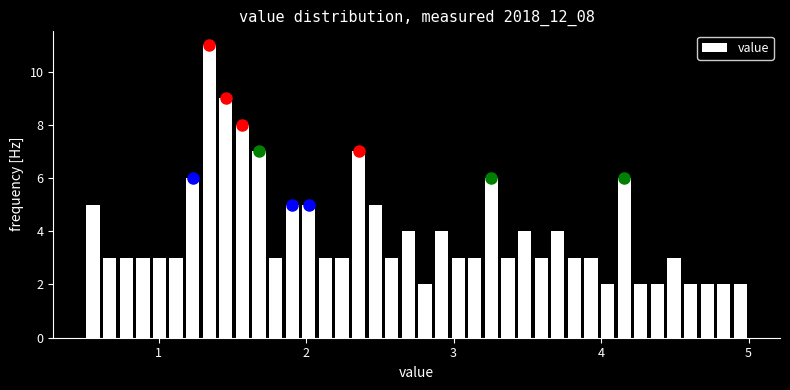

Around what value on the x-axis is the tallest bar? Give the approximate position of its centre, as read against the axis.

1.3